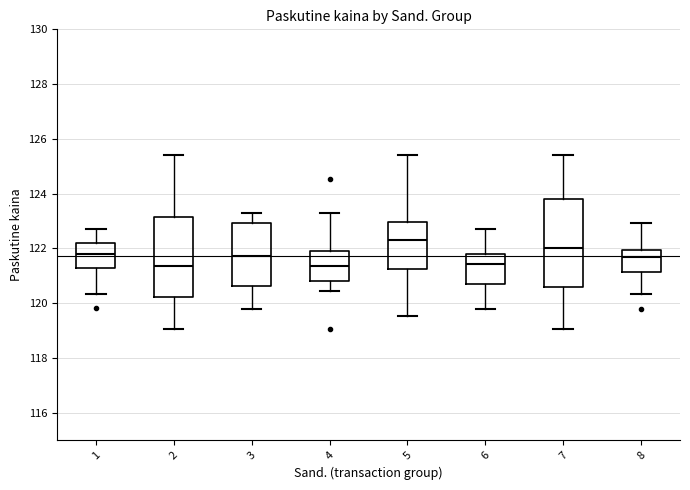

Where does the median line of the box at x = 3 sit on the y-axis? The values are not printed on the chart, so give them approximately, as read against the axis.

121.8